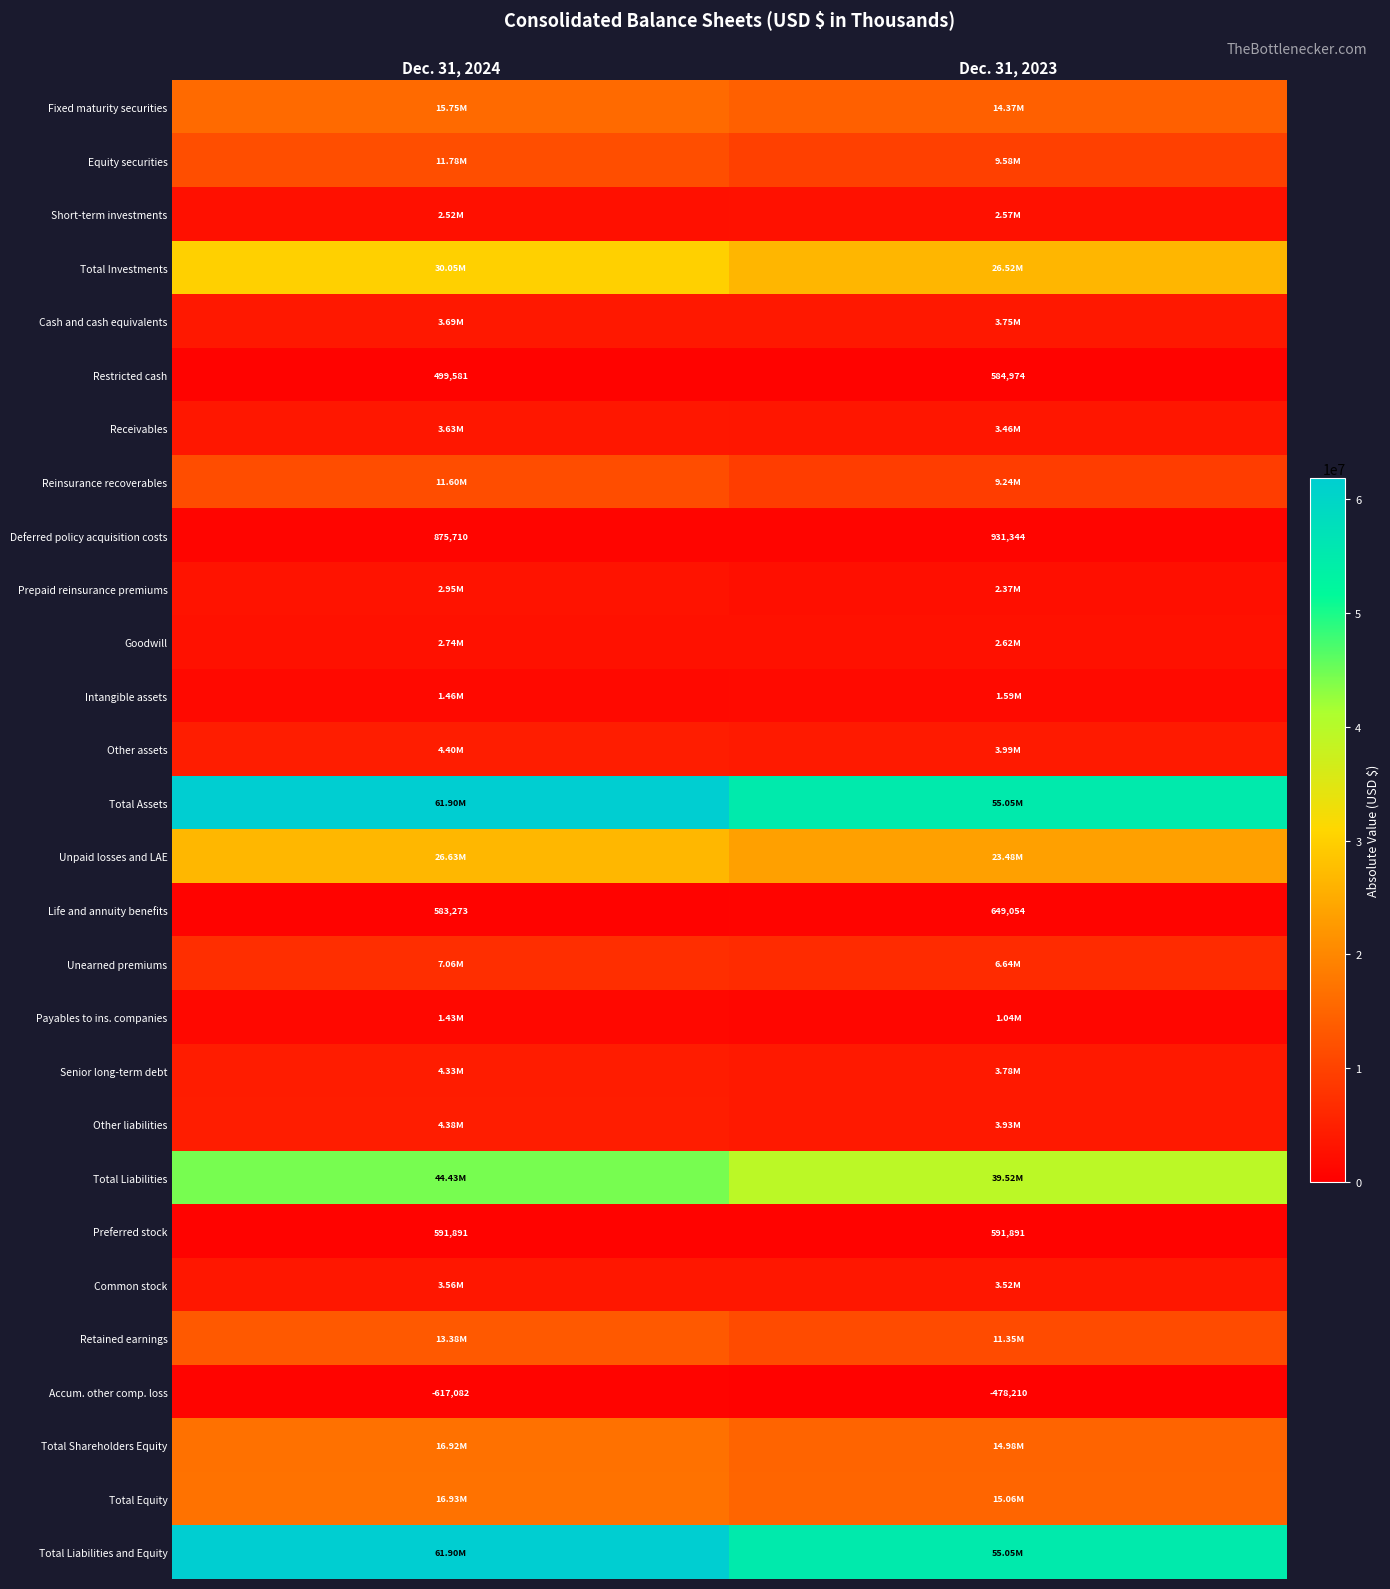

At which category does the chart reach its peak across all series?

Dec. 31, 2024